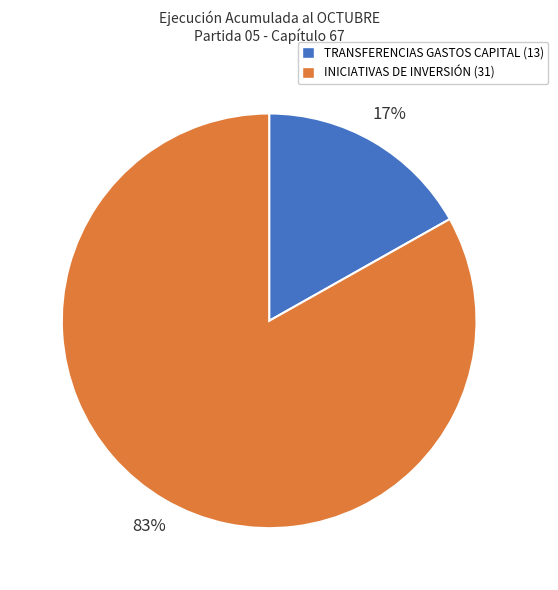

To the nearest percent, what is the average slice percentage?

50%